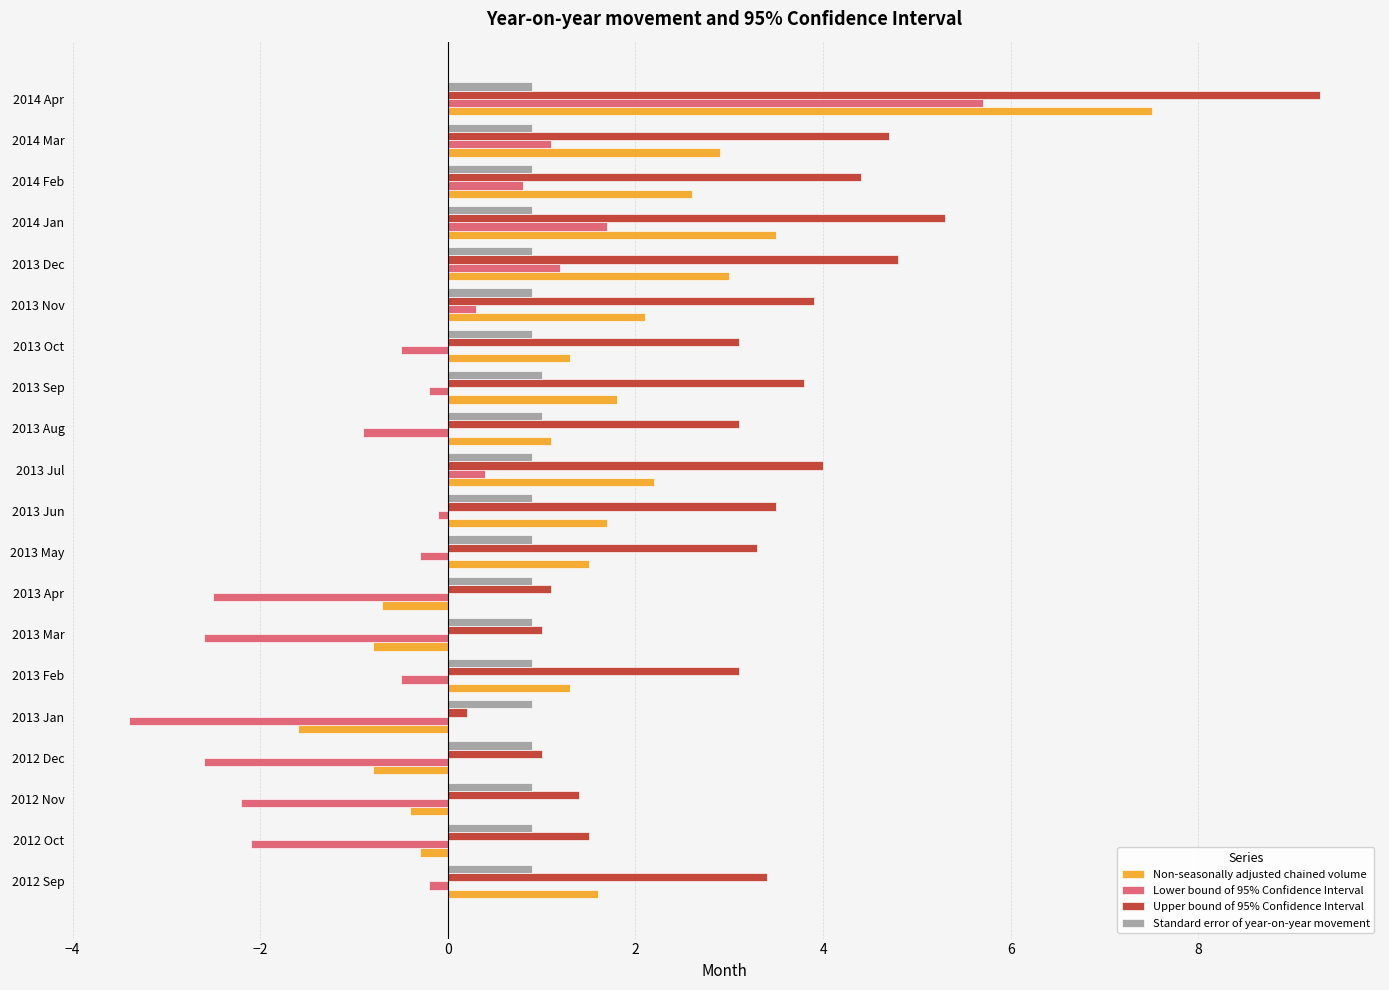

What is the difference between the highest and lowest values at 2013 Oct?

3.6